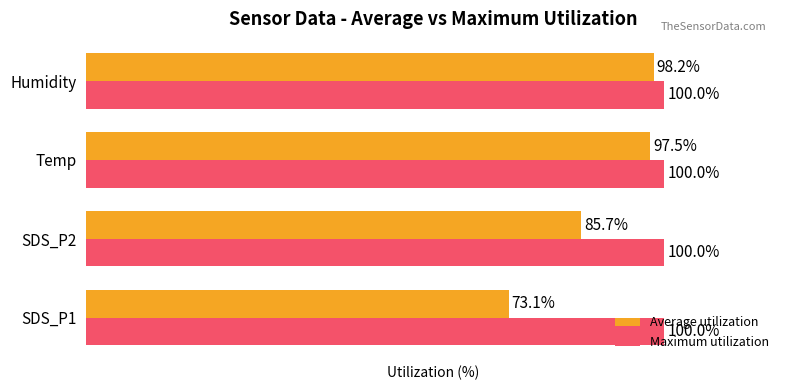

At which category does the chart reach its minimum across all series?

SDS_P1